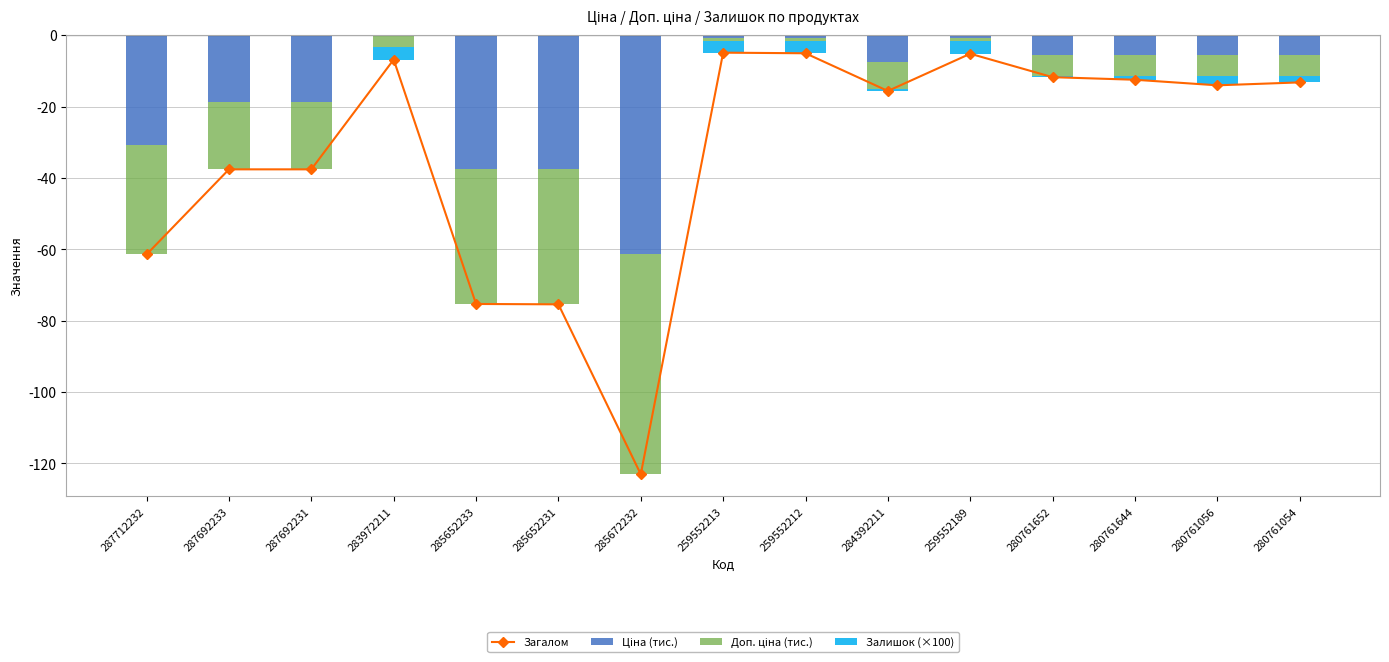

What is the sum of all Доп. ціна (тис.) values?

-241.5